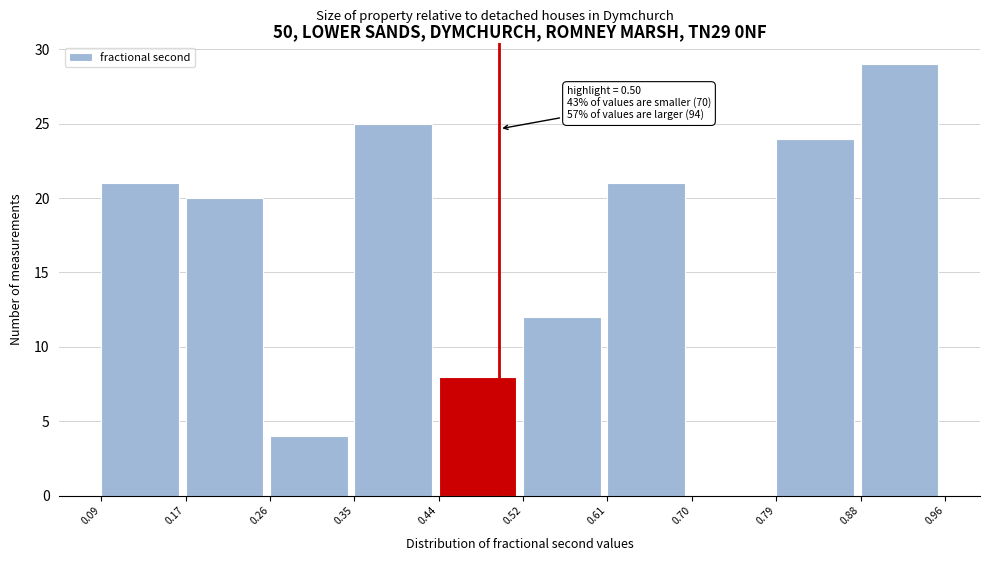

Which range on the x-axis has the tallest bar?

0.88 to 0.96